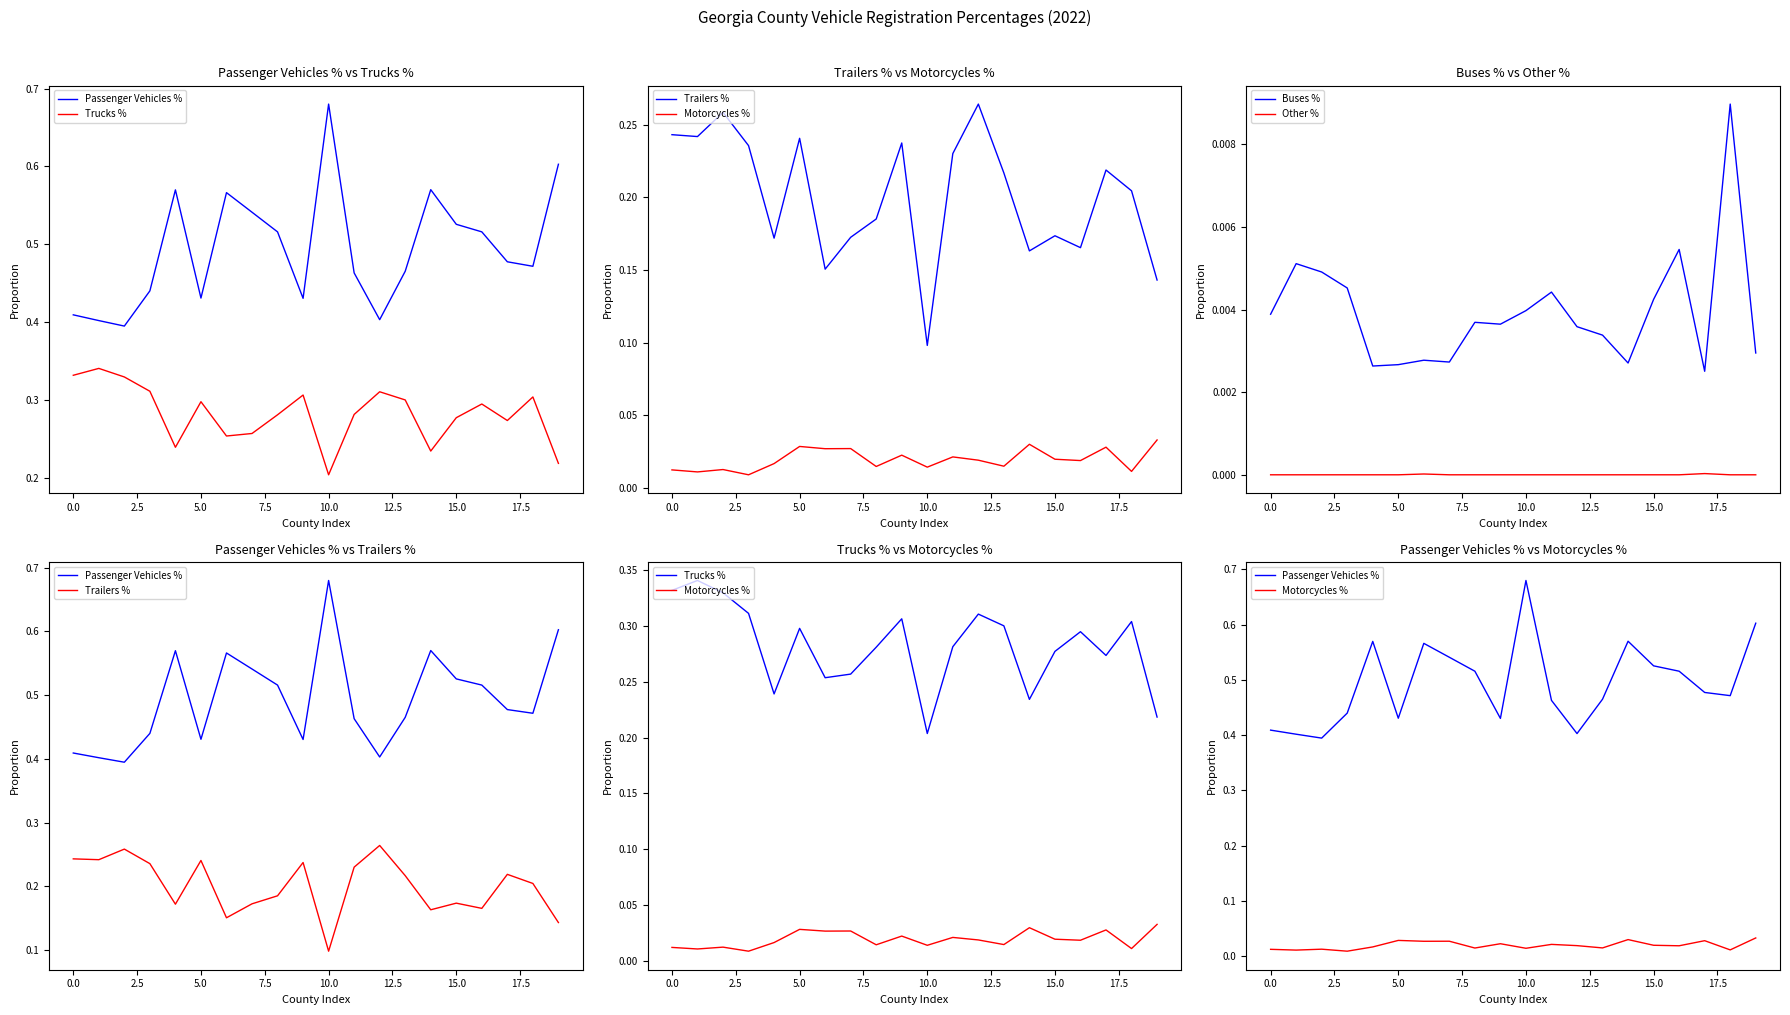

How many Trucks % values are between 0 and 1?

20